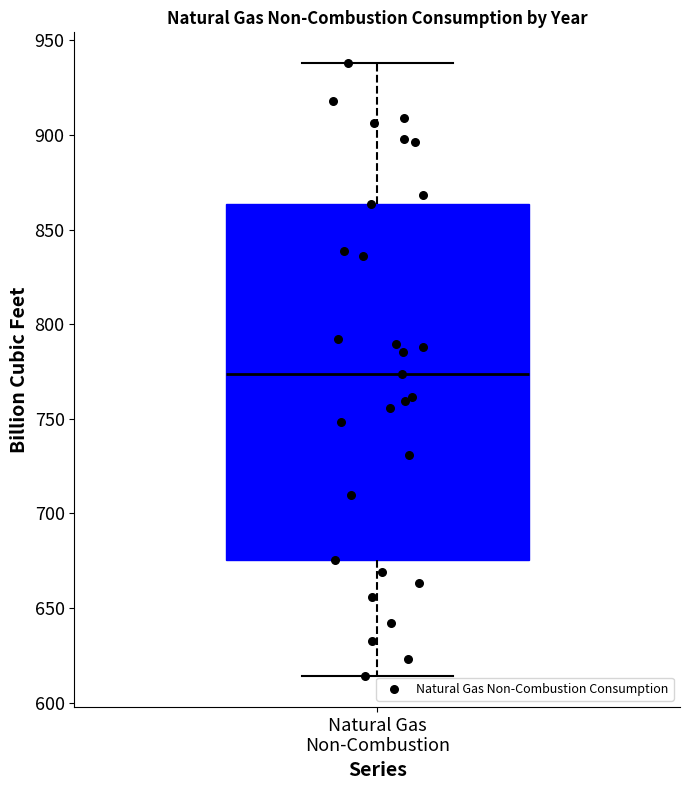

Where is the lower edge of the box for Natural Gas Non-Combustion on the y-axis? The values are not printed on the chart, so give them approximately, as read against the axis.

675